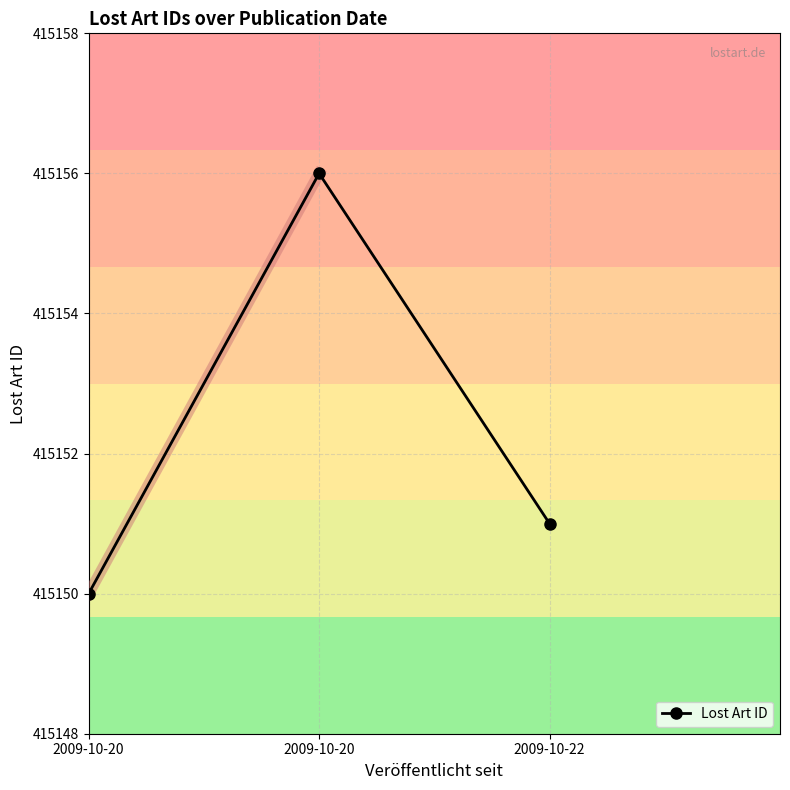

Is it true that the value at 2009-10-20 is 415150?

True